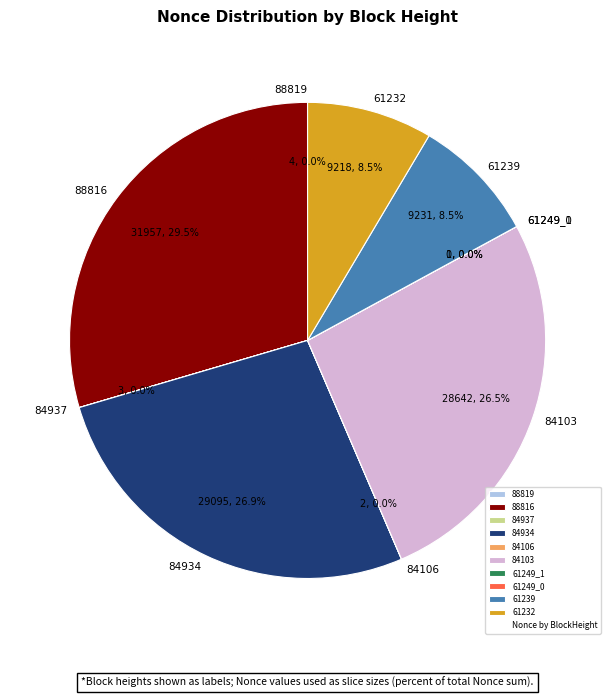

How many slices are in this pie chart?

10